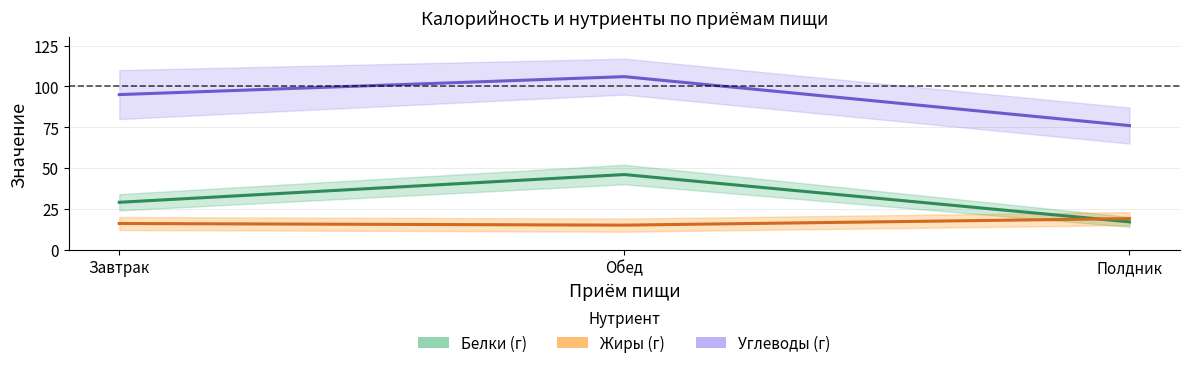

Which series has the largest range (max minus min)?

Углеводы (г)